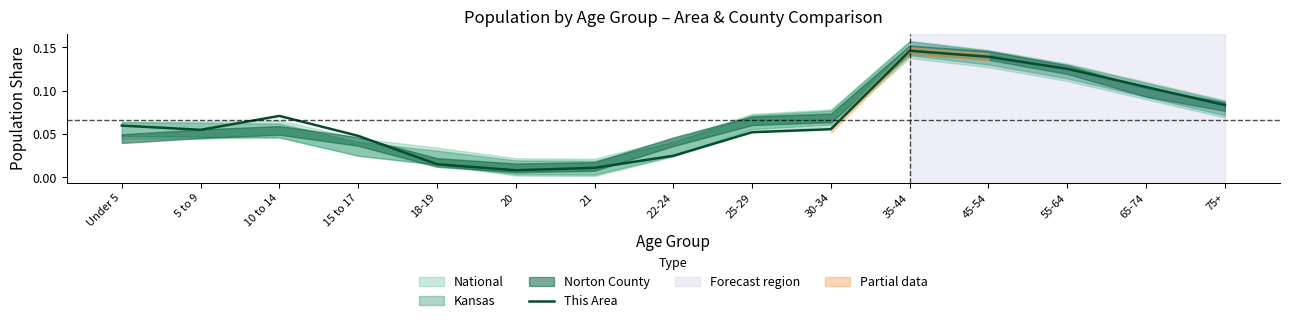

What is the maximum value shown in the chart?

0.1